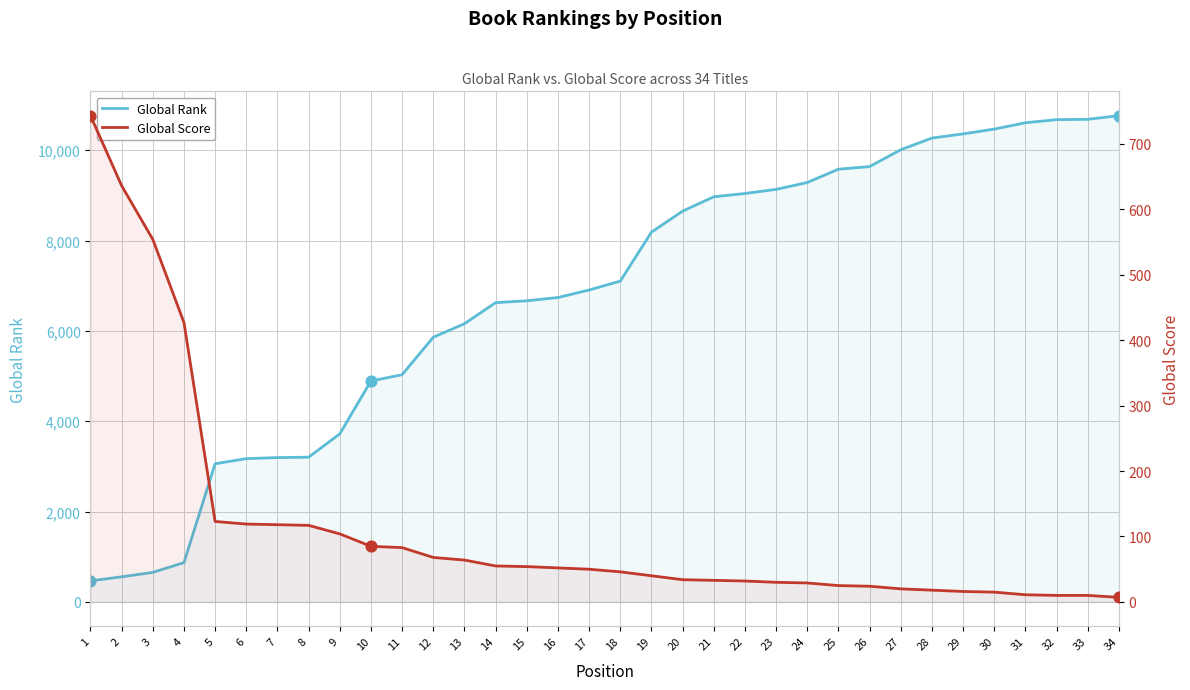

What are all the series names shown in the legend?

Global Rank, Global Score